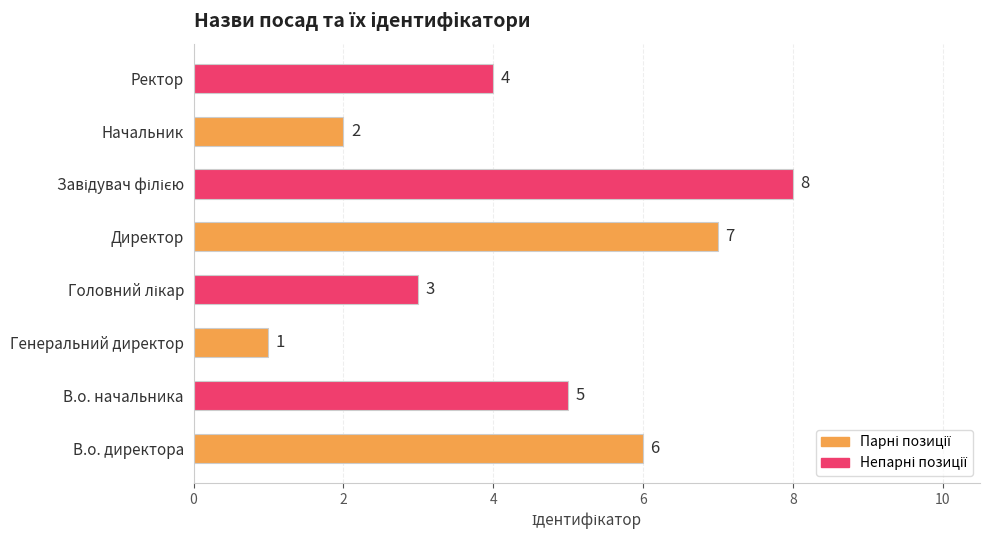

Count the number of data series in this chart.

1